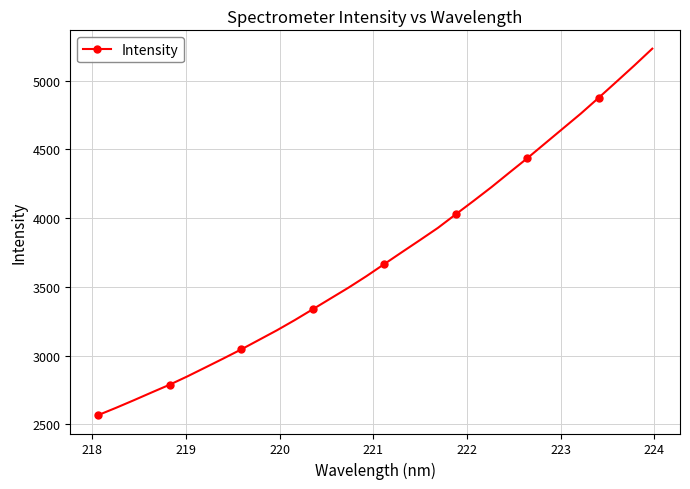

What is the value of the 27th point from the left?

4652.3